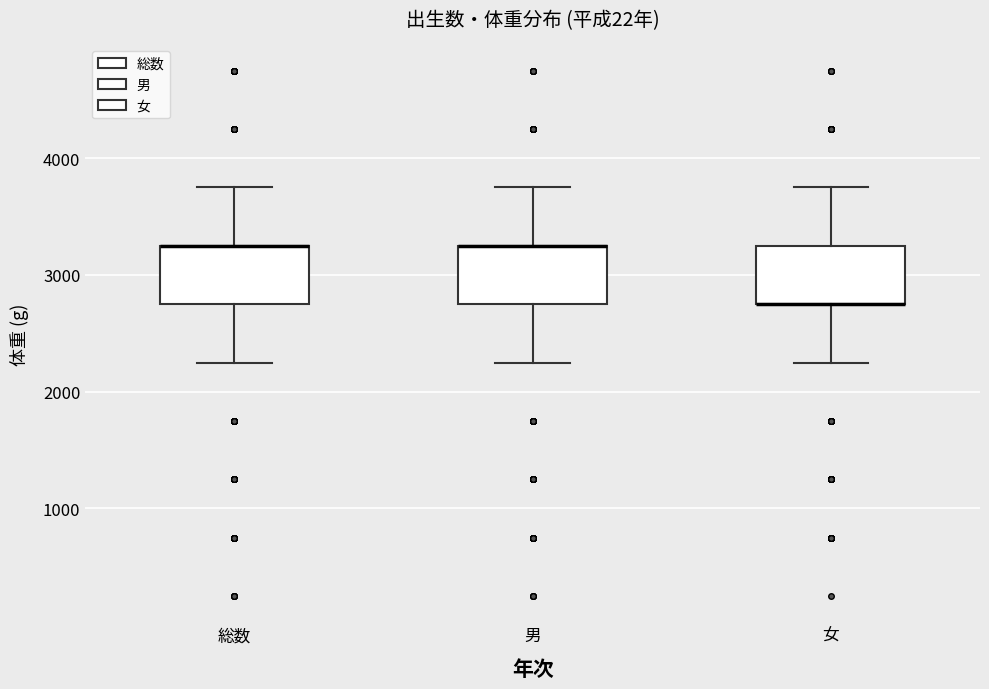

Reading left to right, read every box against the y-axis: the position of its median line, the range the box covers, and the ends of its whiskers. The values are not printed on the chart, so give them approximately, as read against the axis.

総数: median 3300 (drawn on the box's upper edge), box 2800 to 3300, whiskers 2300 to 3800
男: median 3300 (drawn on the box's upper edge), box 2800 to 3300, whiskers 2300 to 3800
女: median 2800 (drawn on the box's lower edge), box 2800 to 3300, whiskers 2300 to 3800